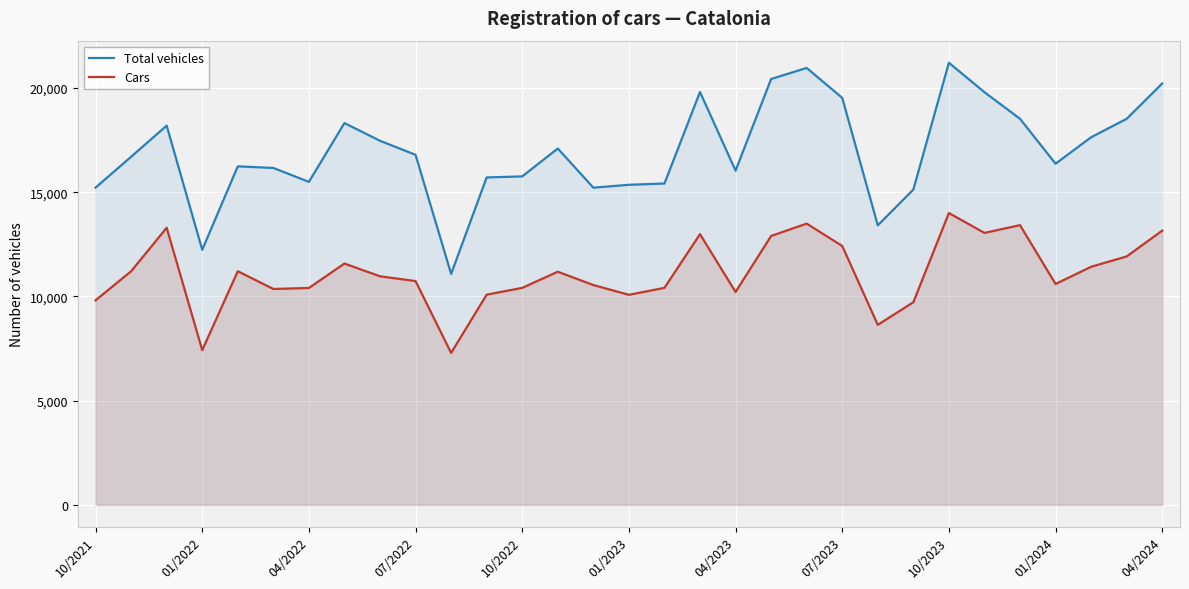

Count the number of categories in the chart.

31